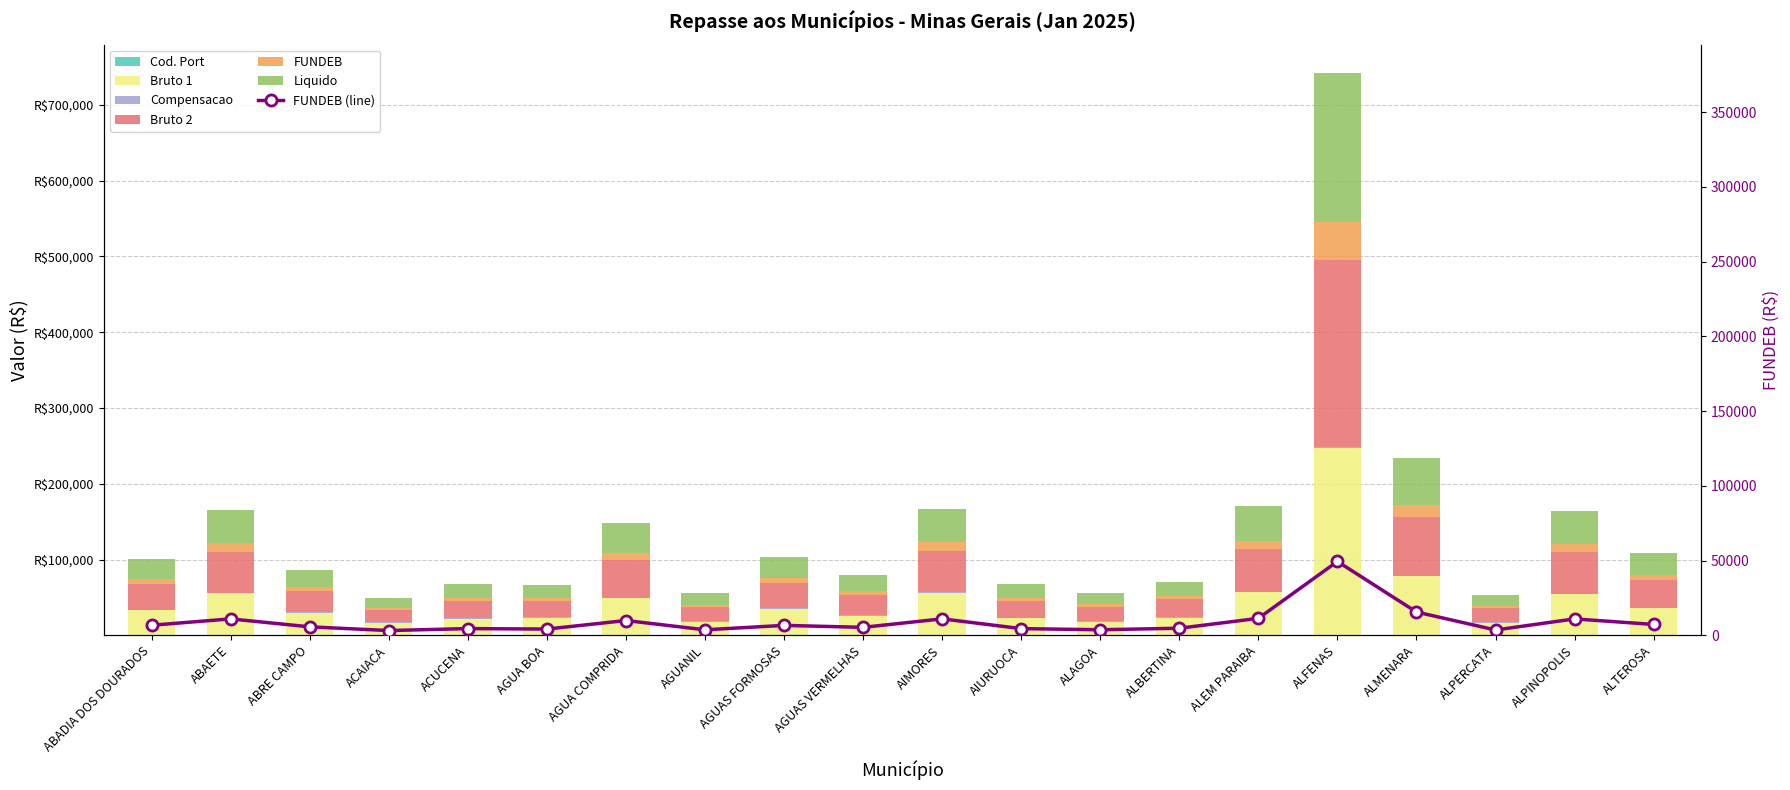

What value does the Bruto 1 series have at ABAETE?

55300.1